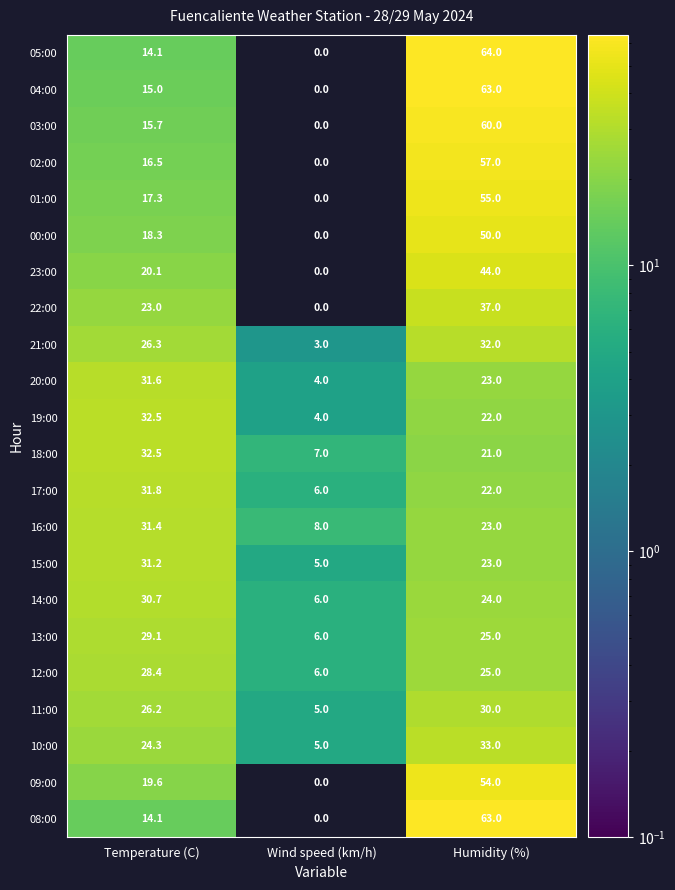

At which label is 23:00 closest to 22?

Temperature (C)